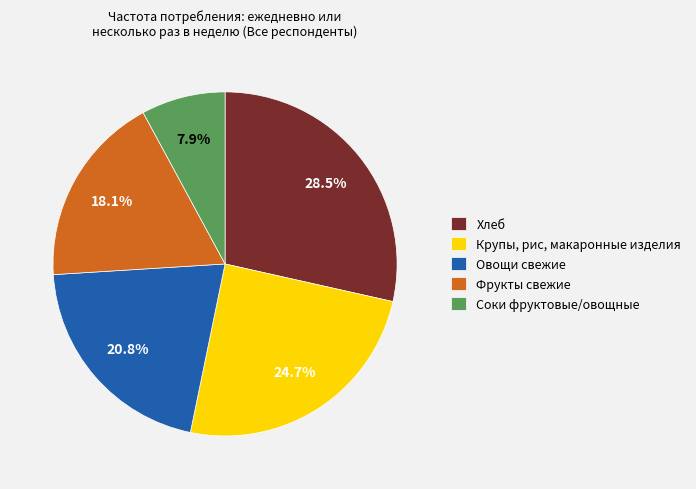

Rank the categories by value from highest to lowest.

Хлеб, Крупы, рис, макаронные изделия, Овощи свежие, Фрукты свежие, Соки фруктовые/овощные